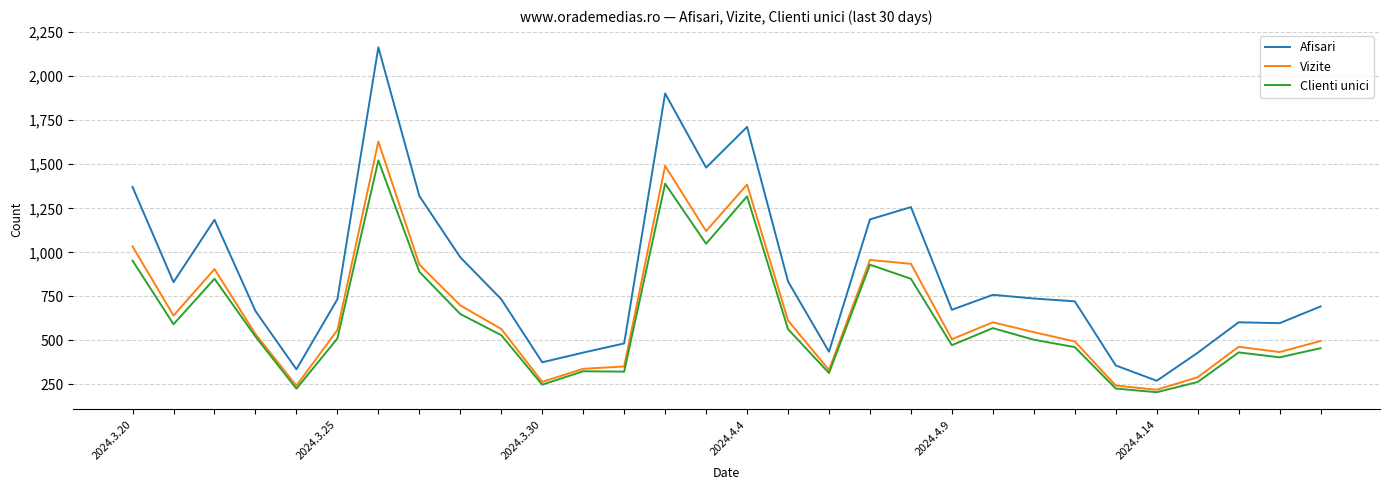

What is the lowest value of the Clienti unici series?

206